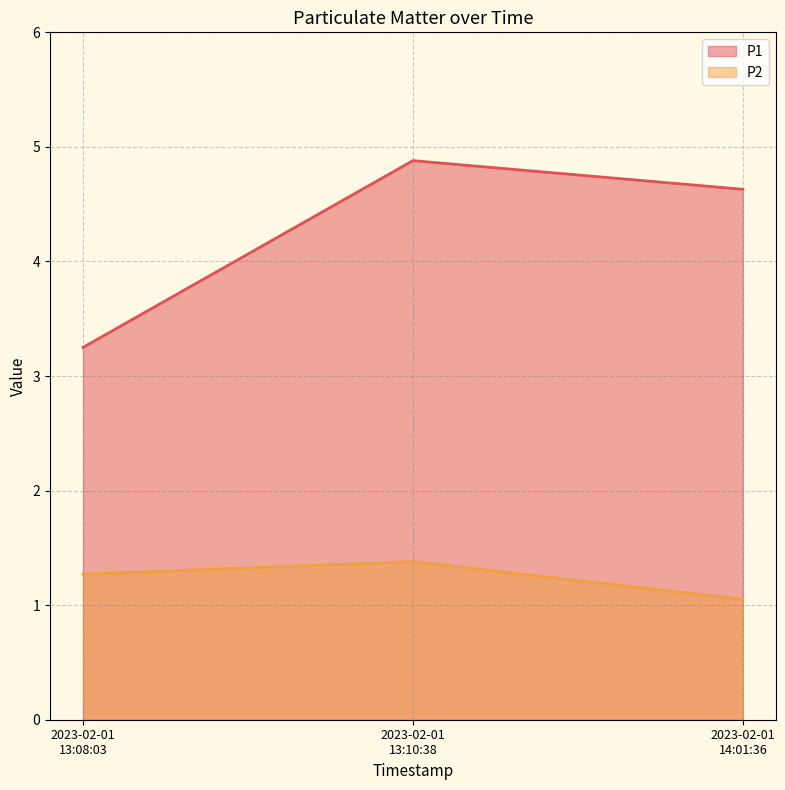

At how many categories does at least one series exceed 2?

3